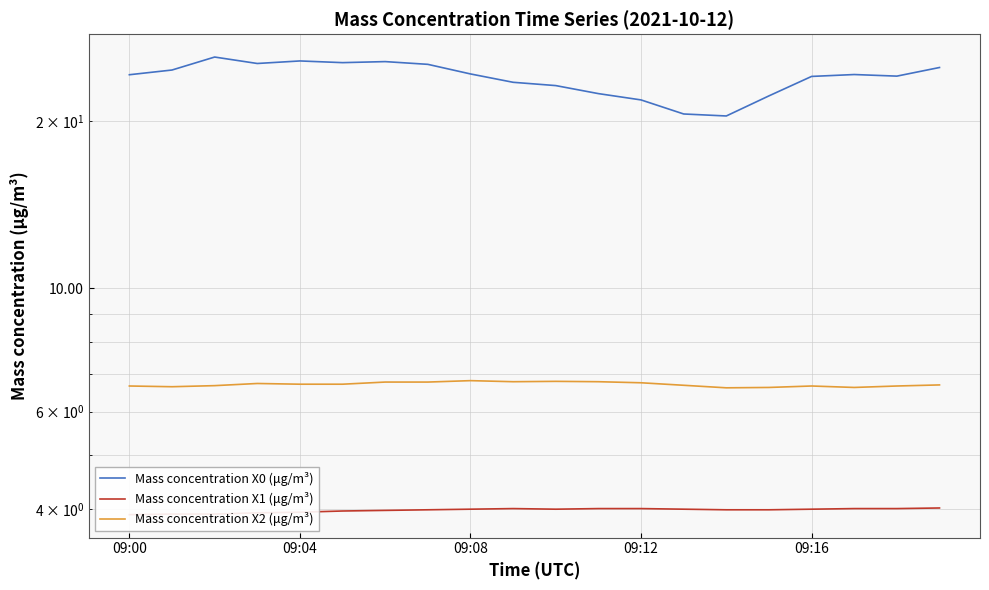

What is the average value of the Mass concentration X1 (μg/m³) series?

4.0